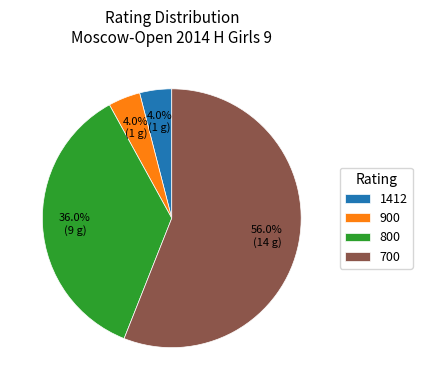

What is the ratio of the value at 900 to the value at 1412?

1.0